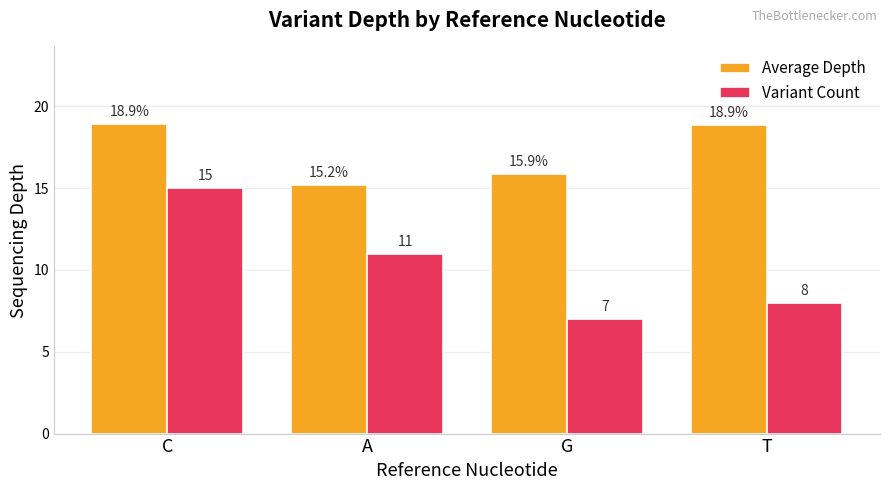

Is it true that Average Depth equals 31.3 at T?

False